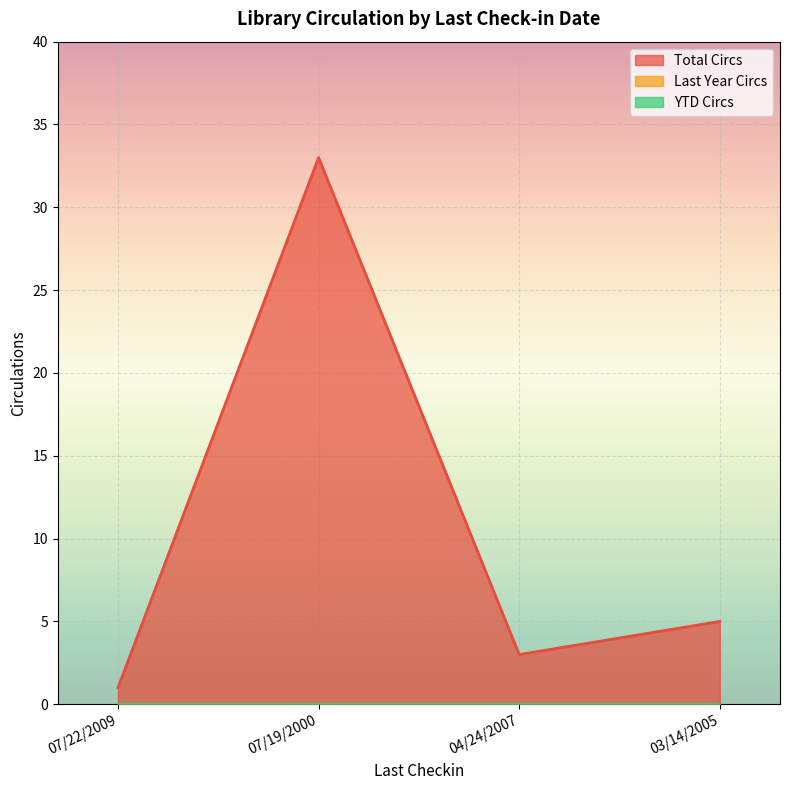

What are all the series names shown in the legend?

Total Circs, Last Year Circs, YTD Circs